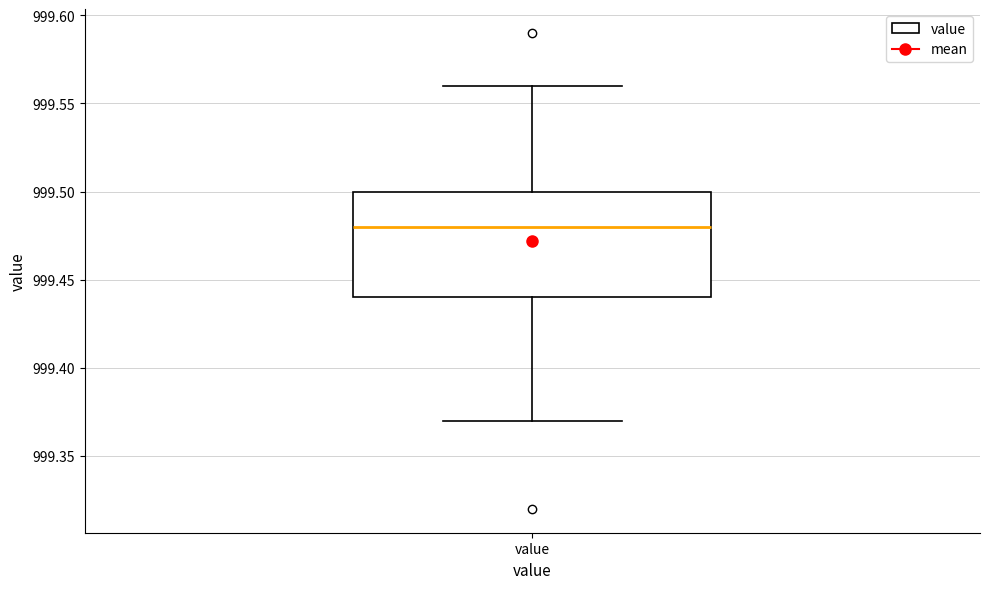

Transcribe this box plot: give where the median line is, the range the box spans, and where the two whiskers end, as read against the y-axis. The values are not printed on the chart, so give them approximately, as read against the axis.

median 999.48, box 999.44 to 999.50, whiskers 999.37 to 999.56